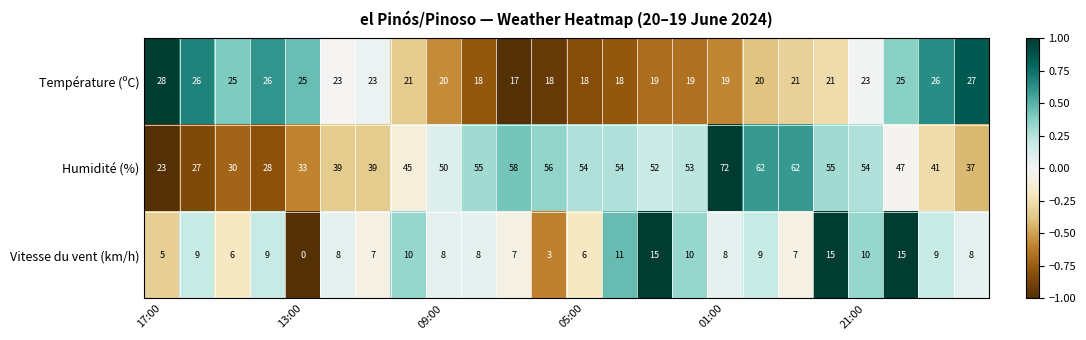

Which series has the largest range (max minus min)?

Humidité (%)